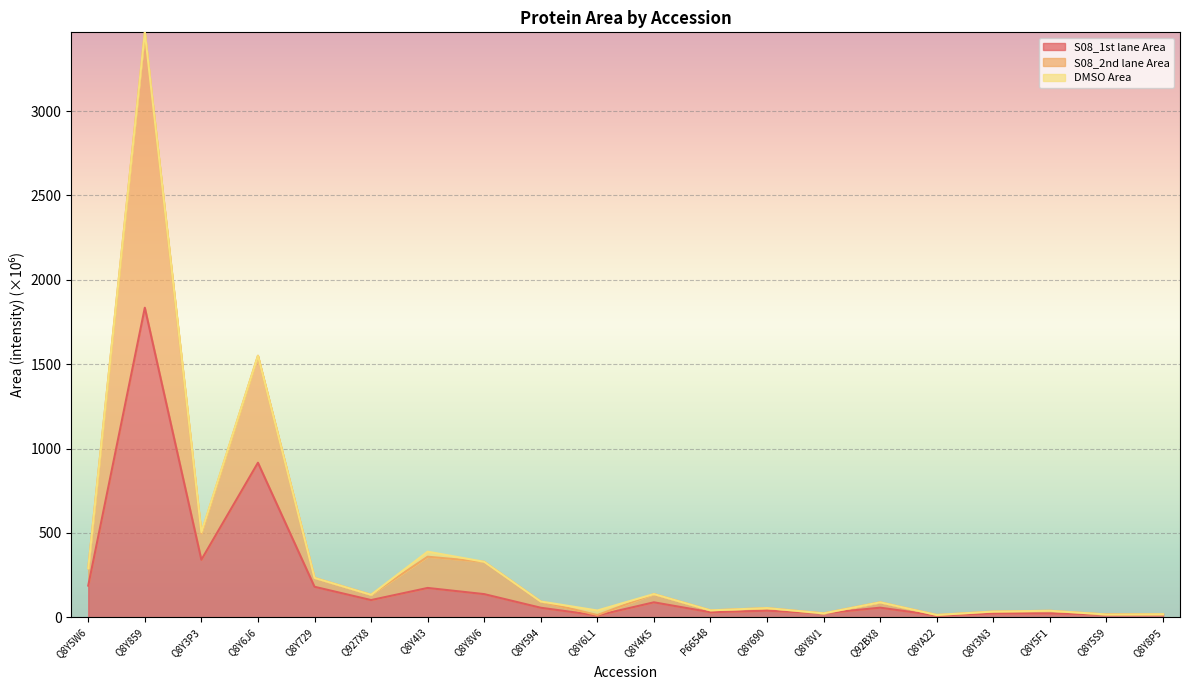

At which category is the sum across all series the highest?

Q8Y859